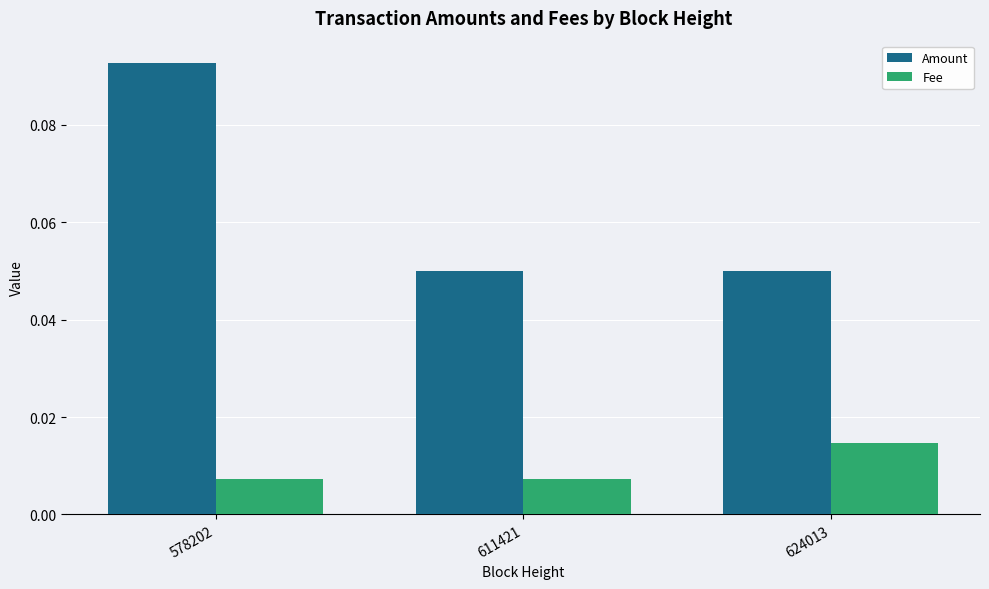

Which category has the highest value across all series?

578202